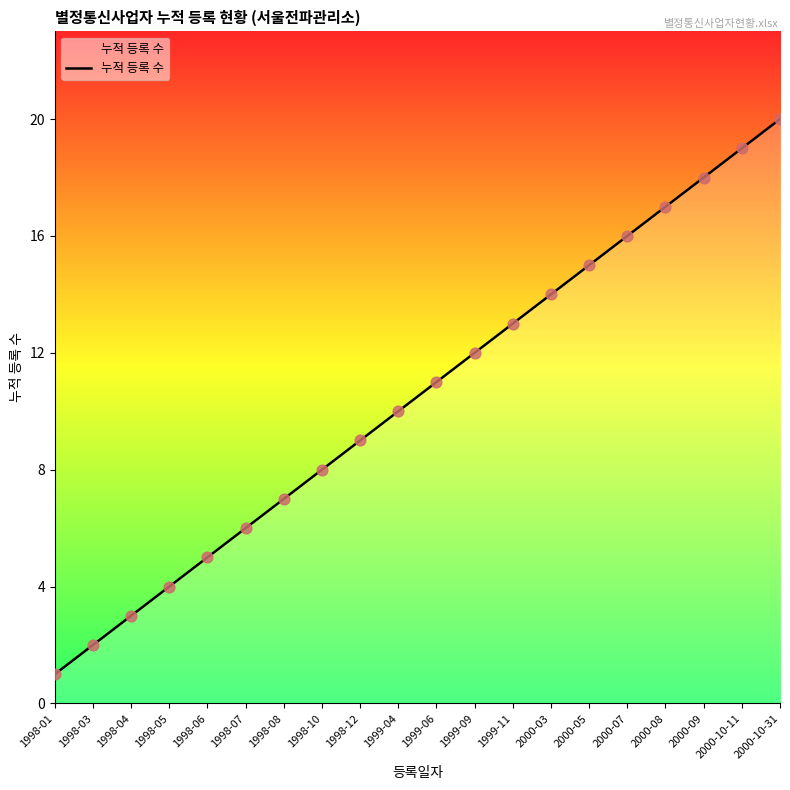

What is the change in value from 1998-01 to 1998-05?

+3